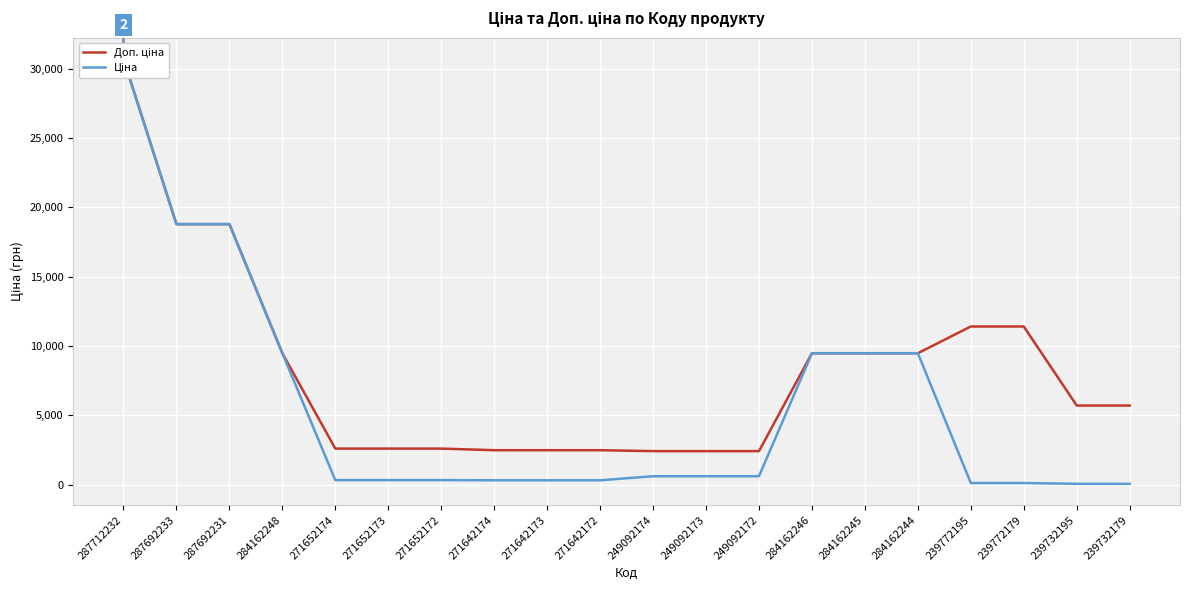

Is it true that Ціна equals 114.1 at 239772195?

True